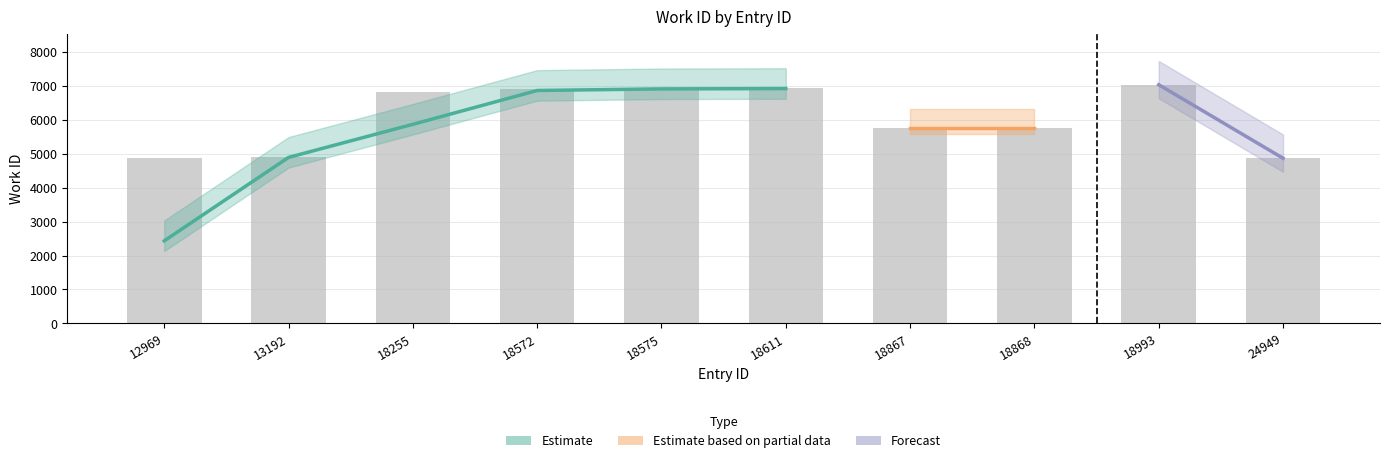

At which label is the value closest to 5949?

18867